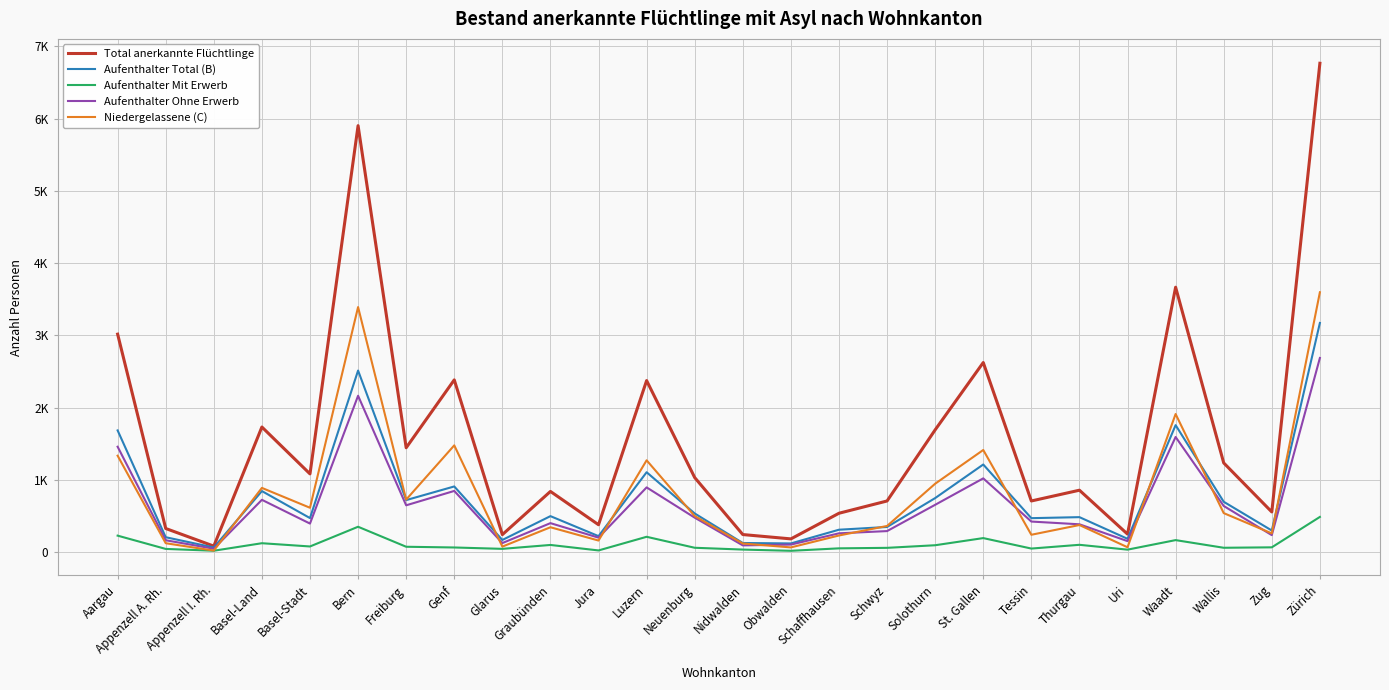

What are all the series names shown in the legend?

Total anerkannte Flüchtlinge, Aufenthalter Total (B), Aufenthalter Mit Erwerb, Aufenthalter Ohne Erwerb, Niedergelassene (C)